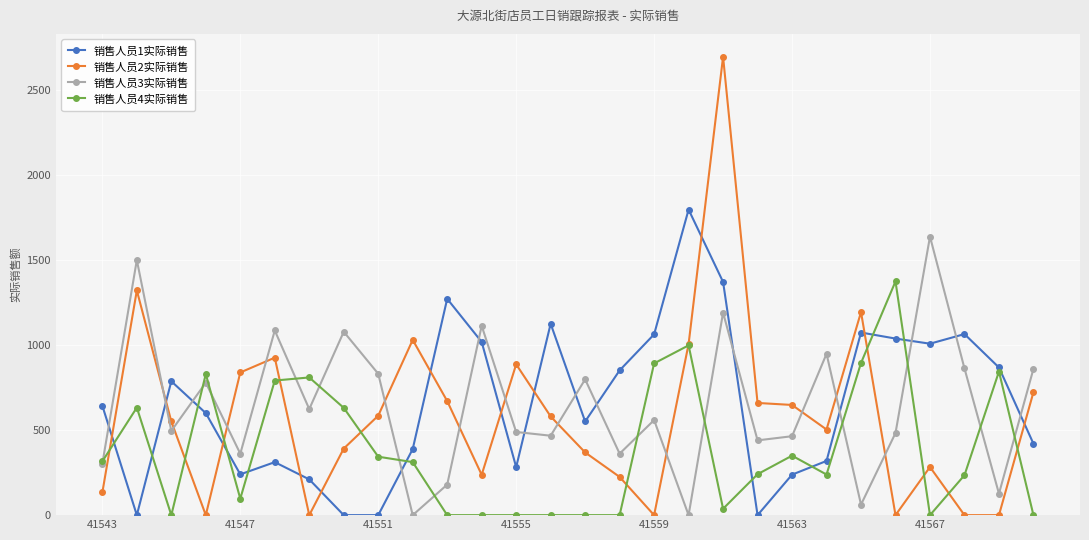

Which series ends up on top after the final intersection of 销售人员1实际销售 and 销售人员2实际销售?

销售人员2实际销售